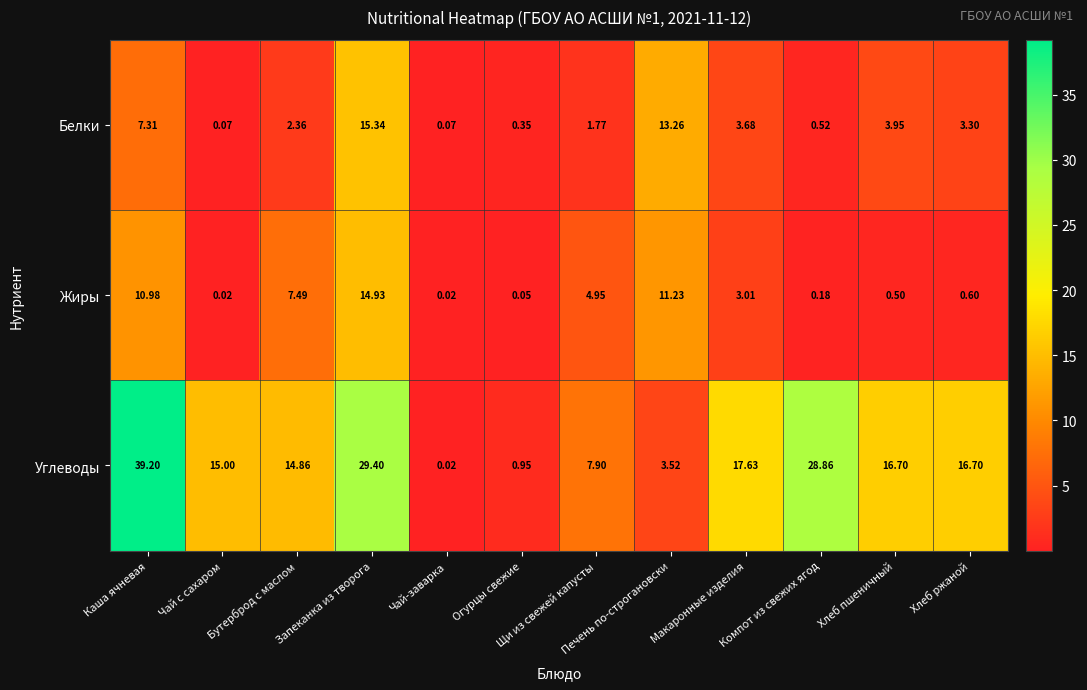

At which label does Углеводы first exceed 16?

Каша ячневая